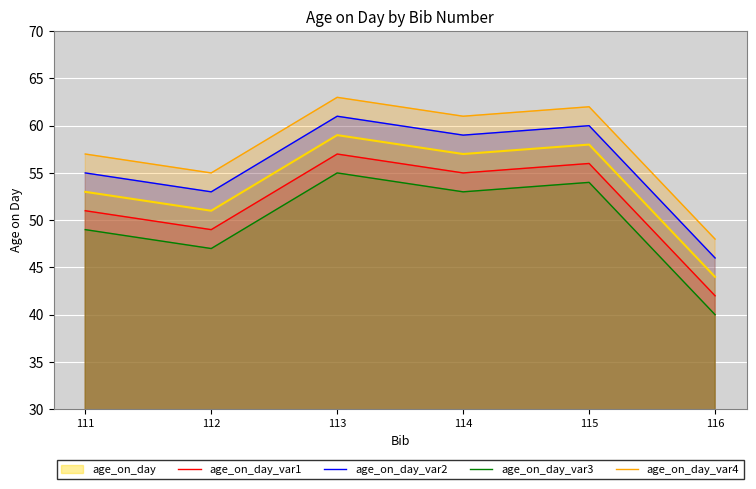

How many values in the age_on_day_var1 series exceed 55?

2